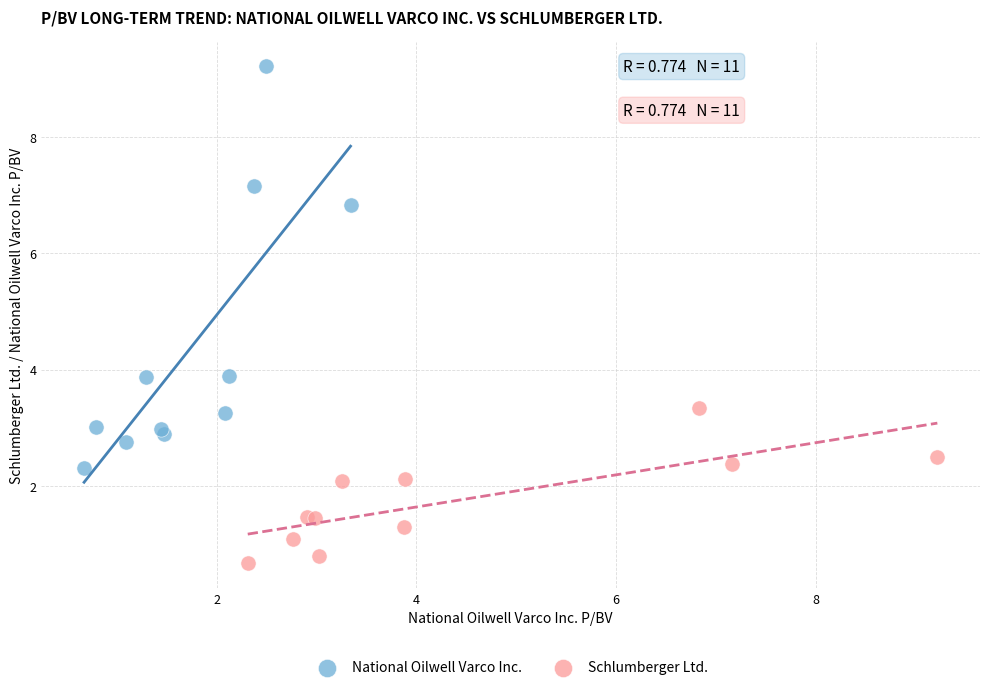

Which series reaches the minimum Y coordinate?

Schlumberger Ltd.